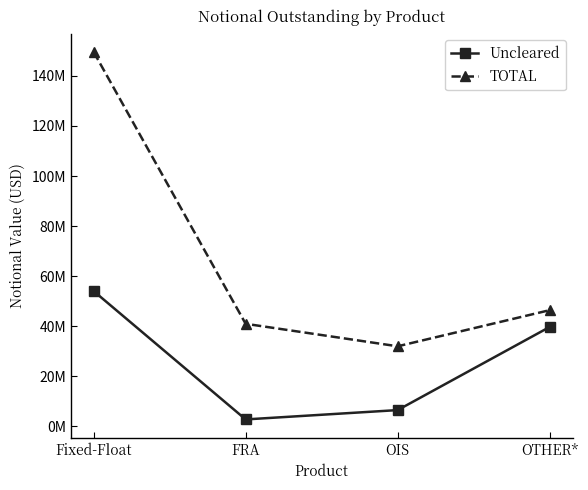

What is the sum of all Uncleared values?

102929922